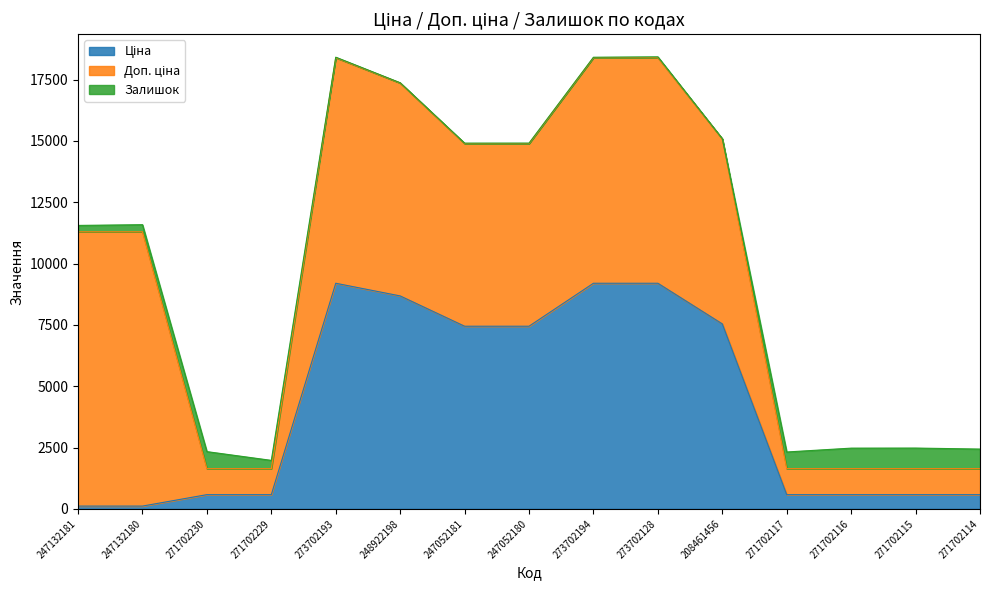

At which category does Доп. ціна reach its first local peak?

273702193